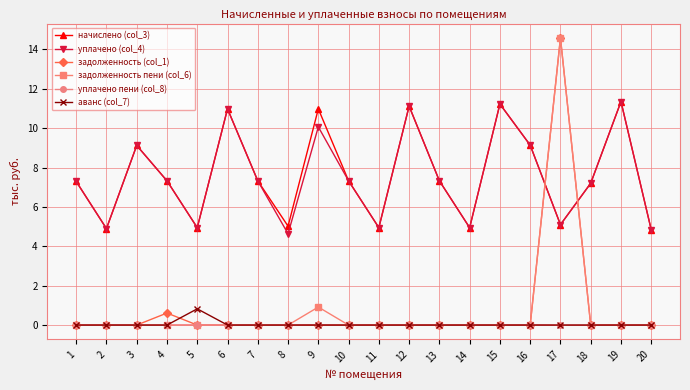

True or false: уплачено пени (col_8) and начислено (col_3) intersect in this chart.

False